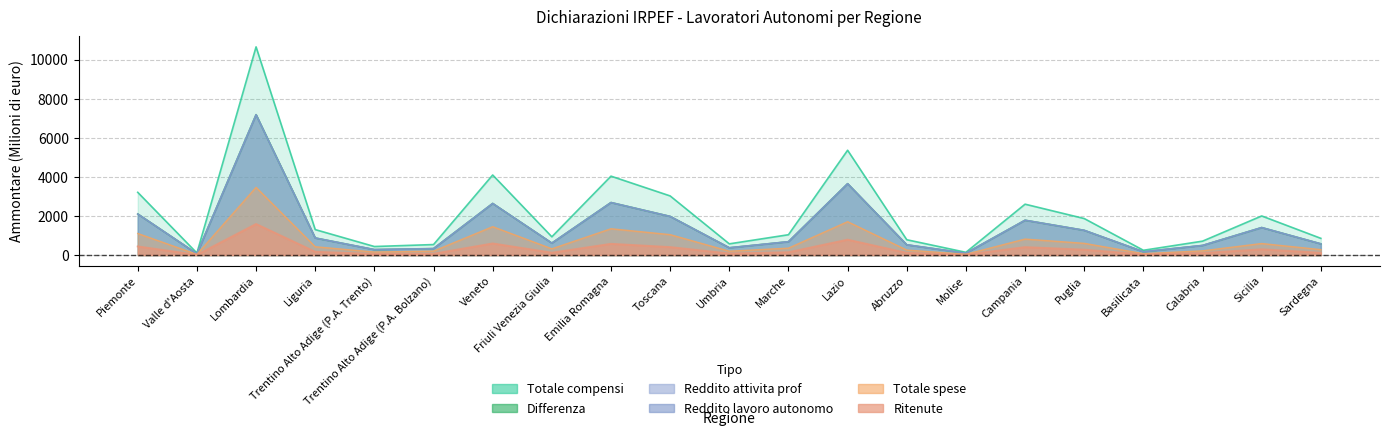

What is the spread (max minus min) of values at Abruzzo?

672.0